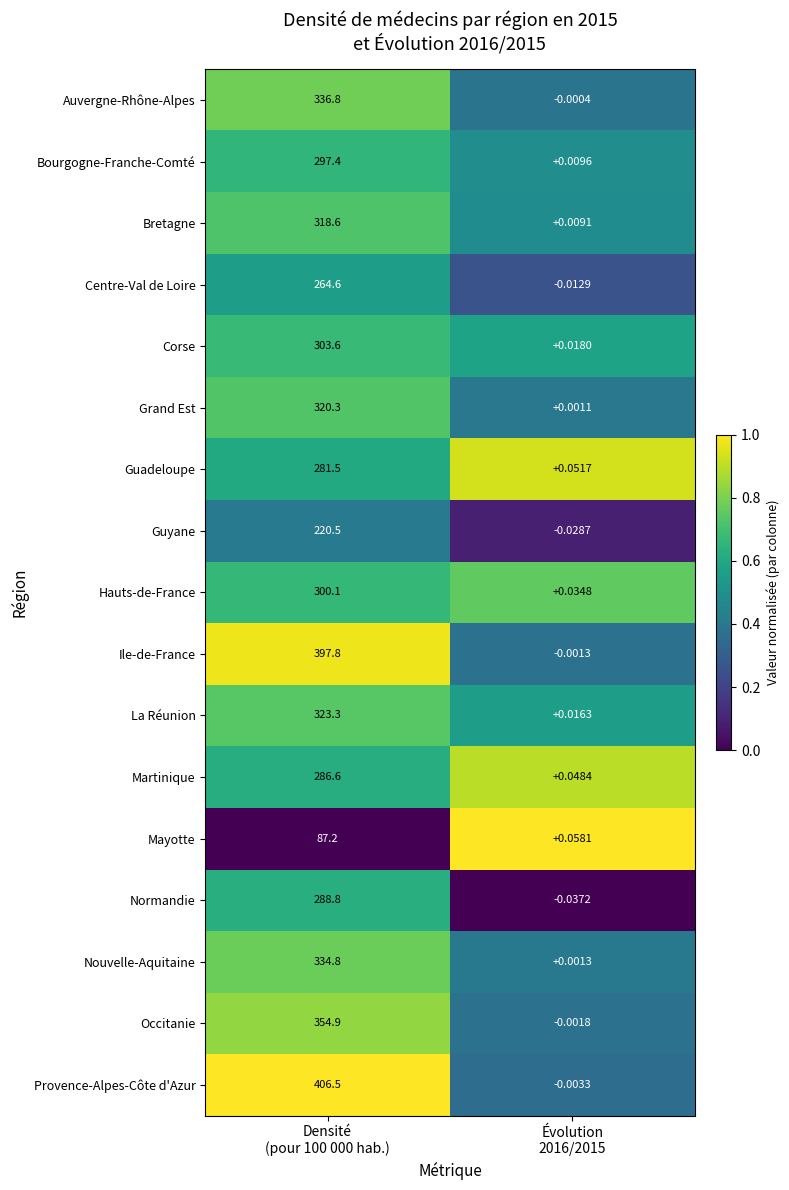

At Évolution
2016/2015, list the series in order from largest to smallest.

Mayotte, Guadeloupe, Martinique, Hauts-de-France, Corse, La Réunion, Bourgogne-Franche-Comté, Bretagne, Nouvelle-Aquitaine, Grand Est, Auvergne-Rhône-Alpes, Ile-de-France, Occitanie, Provence-Alpes-Côte d'Azur, Centre-Val de Loire, Guyane, Normandie